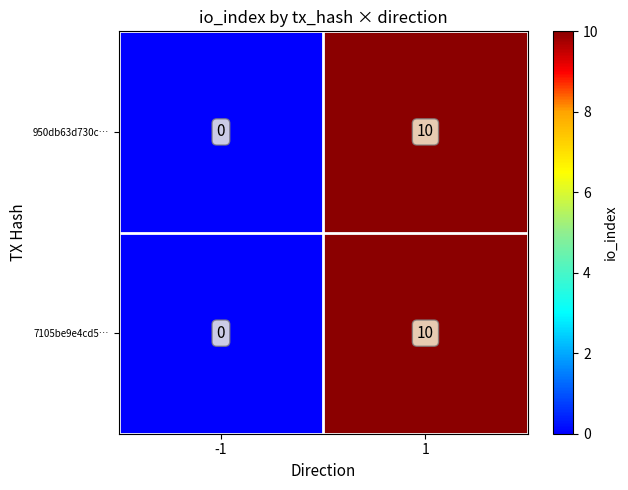

What is the maximum value shown in the chart?

10